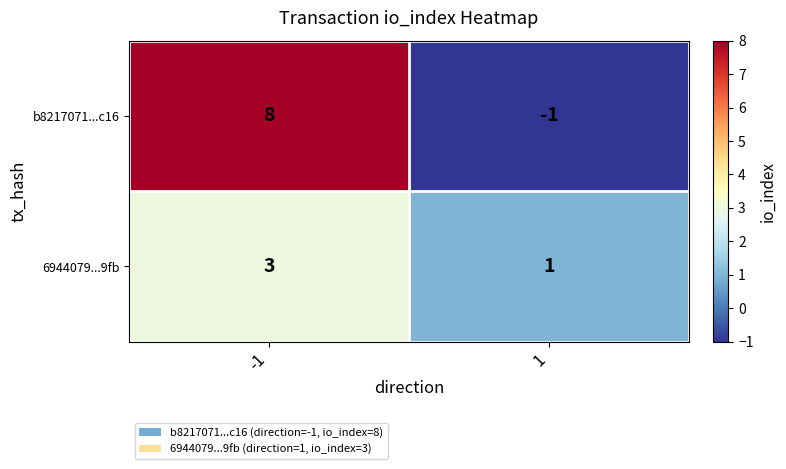

Reading left to right, what are all the values shown in this chart?

b8217071...c16: 8	-1
6944079...9fb: 3	1